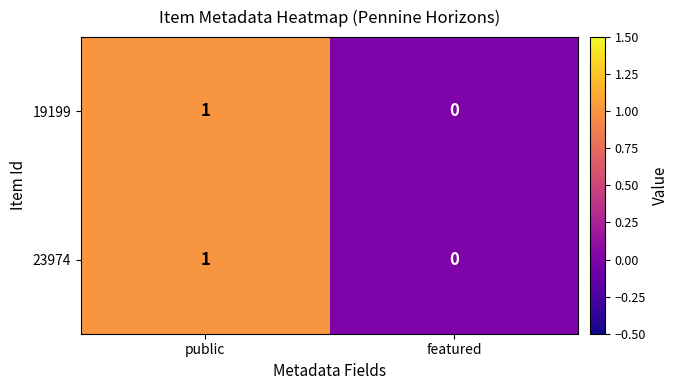

True or false: 19199 has a value of 0 at public.

False